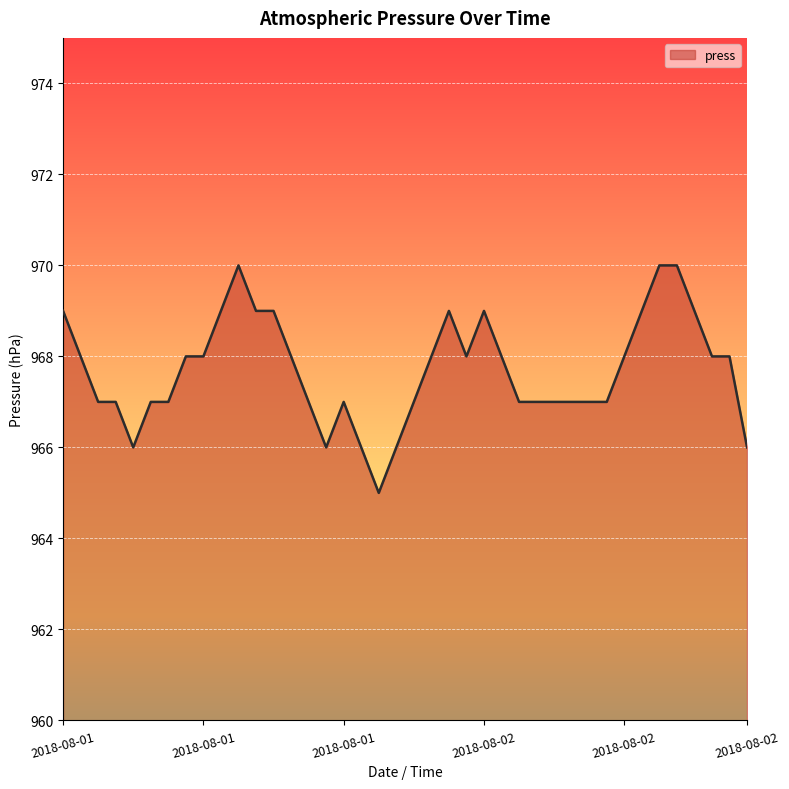

What is the difference between the maximum and minimum values?

5